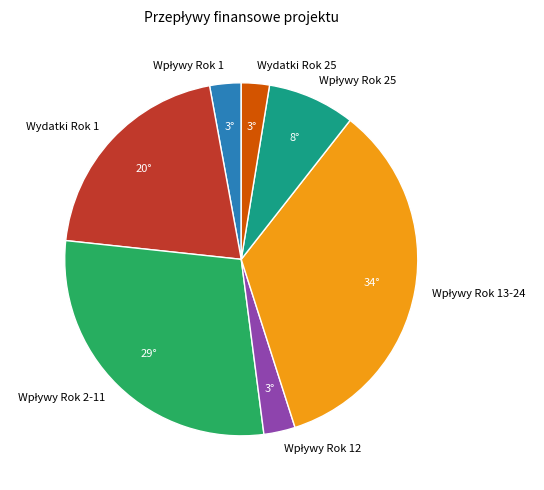

Is there a majority slice in this chart?

No